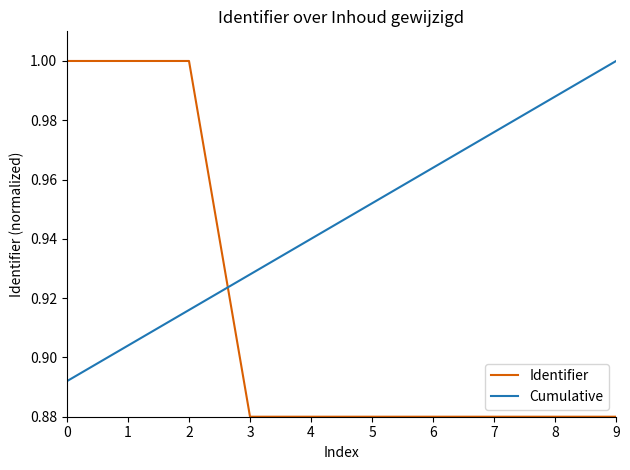

Is the value of Identifier at 0 greater than the value of Cumulative at 7?

Yes